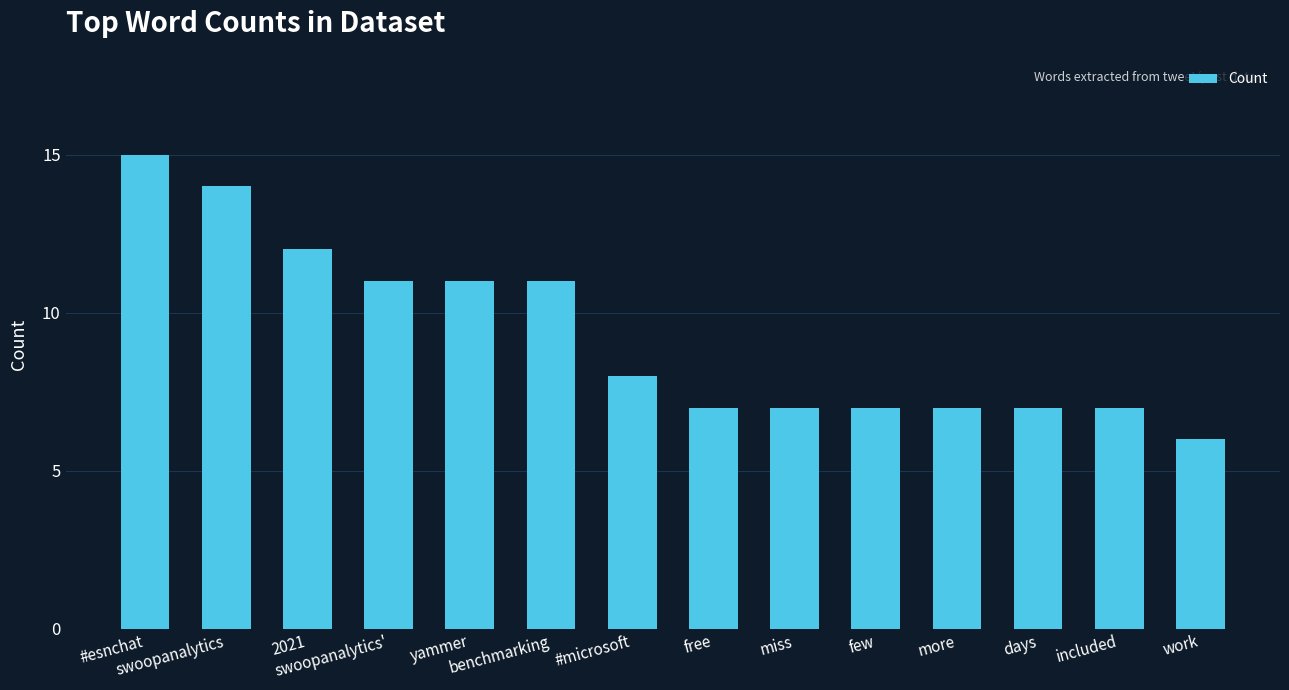

The chart shows a value of 7 at more. True or false?

True